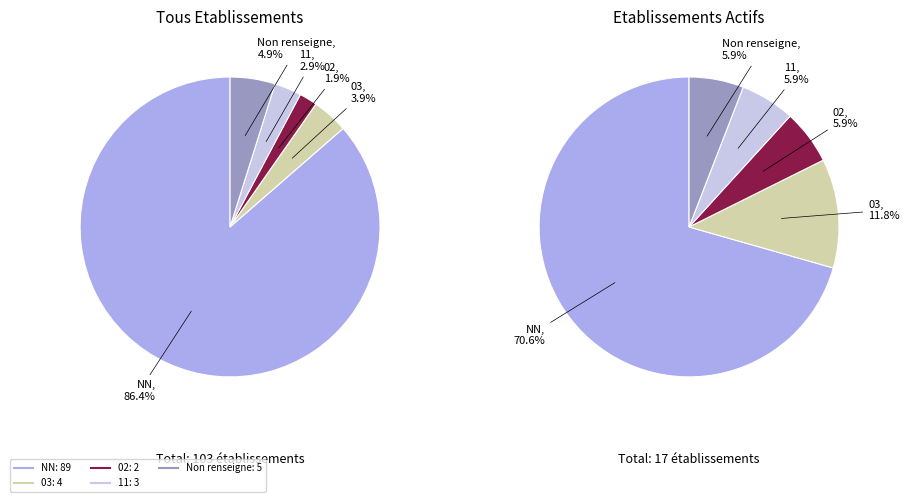

The 02 slice represents 1% of the pie. True or false?

False